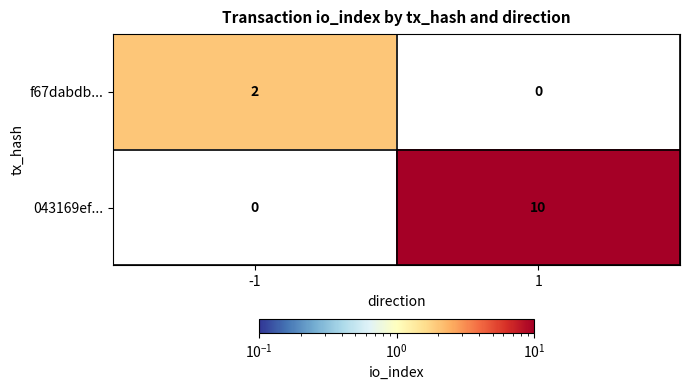

What is the maximum value shown in the chart?

10